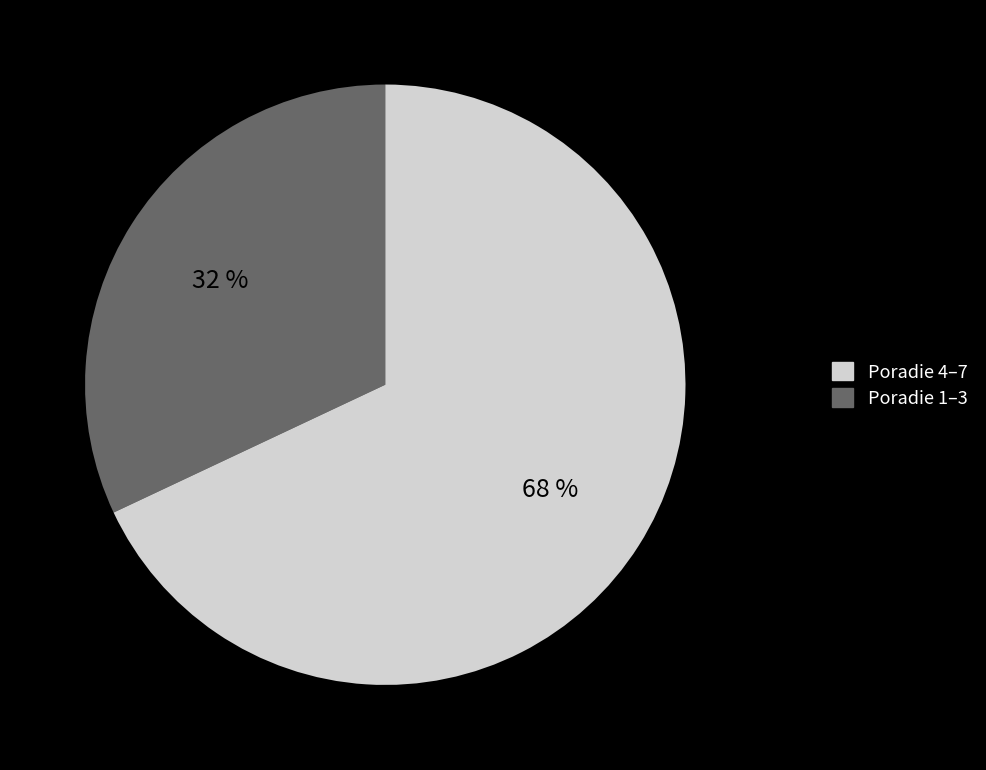

Is there a majority slice in this chart?

Yes